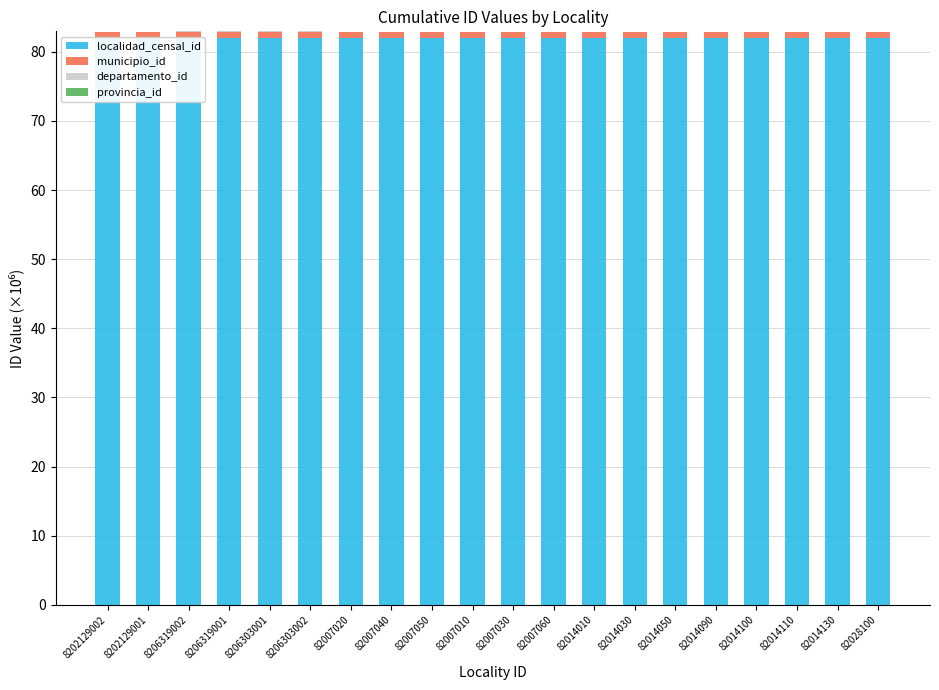

What is the average value of the localidad_censal_id series?

82.0